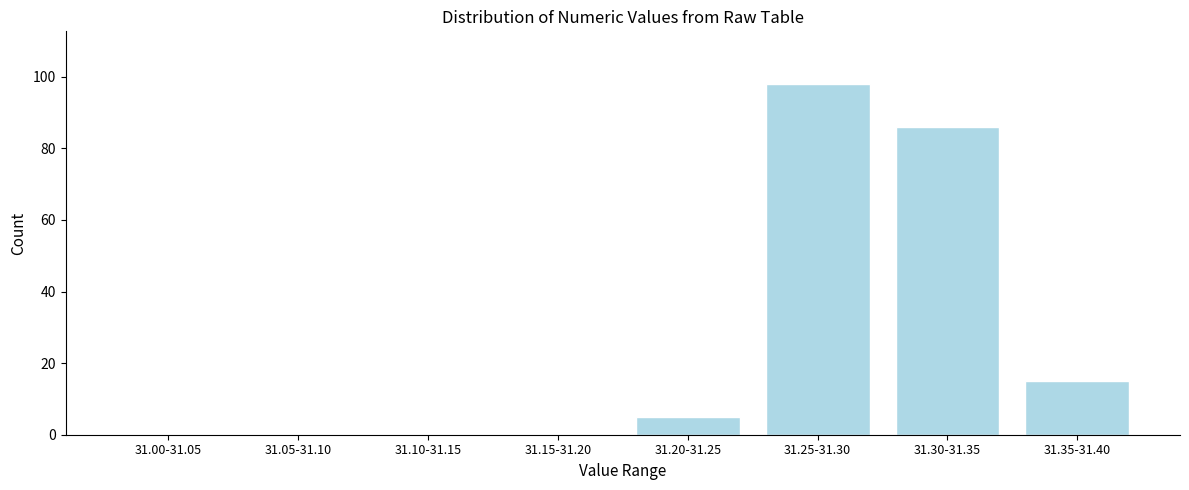

Reading left to right, transcribe all the data shown in this chart.

31.00-31.05=0	31.05-31.10=0	31.10-31.15=0	31.15-31.20=0	31.20-31.25=5	31.25-31.30=98	31.30-31.35=86	31.35-31.40=15